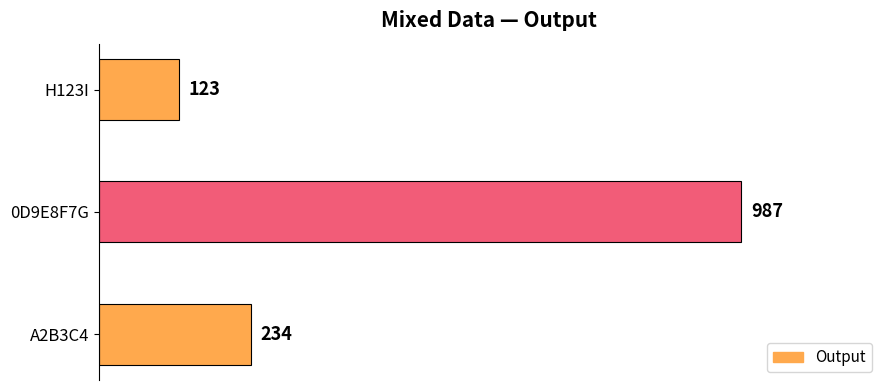

List the labels in order of value, smallest first.

H123I, A2B3C4, 0D9E8F7G